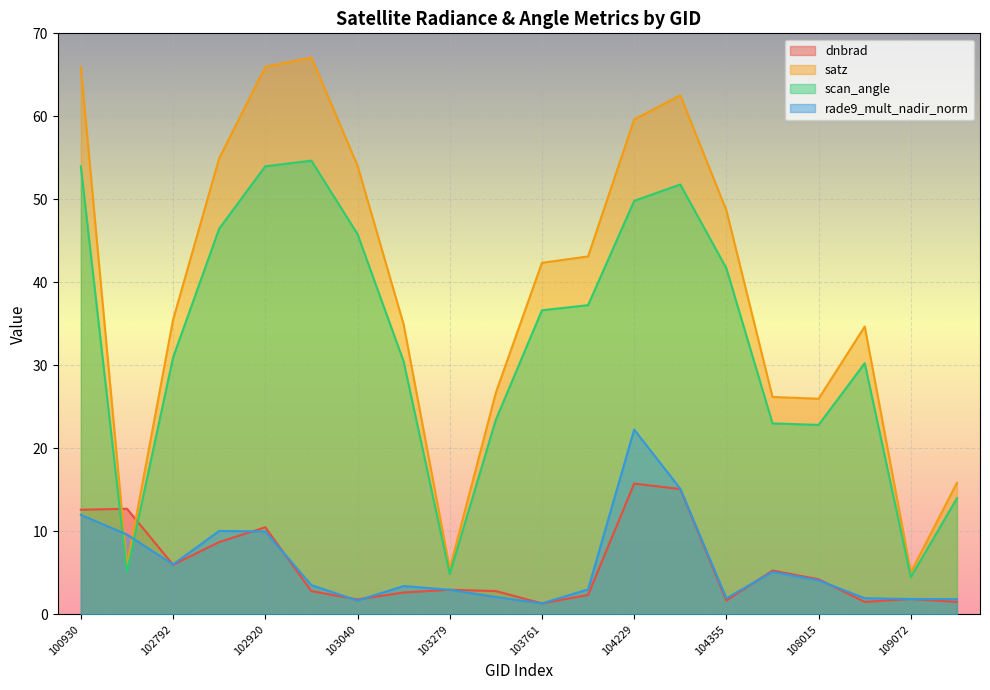

The satz series shows 22.3 at 102920. True or false?

False